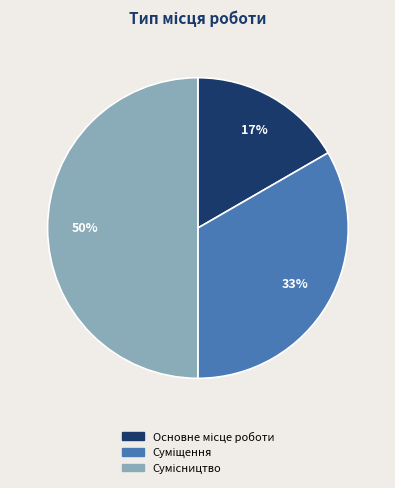

To the nearest percent, what is the difference between the largest and smallest slice percentages?

33%